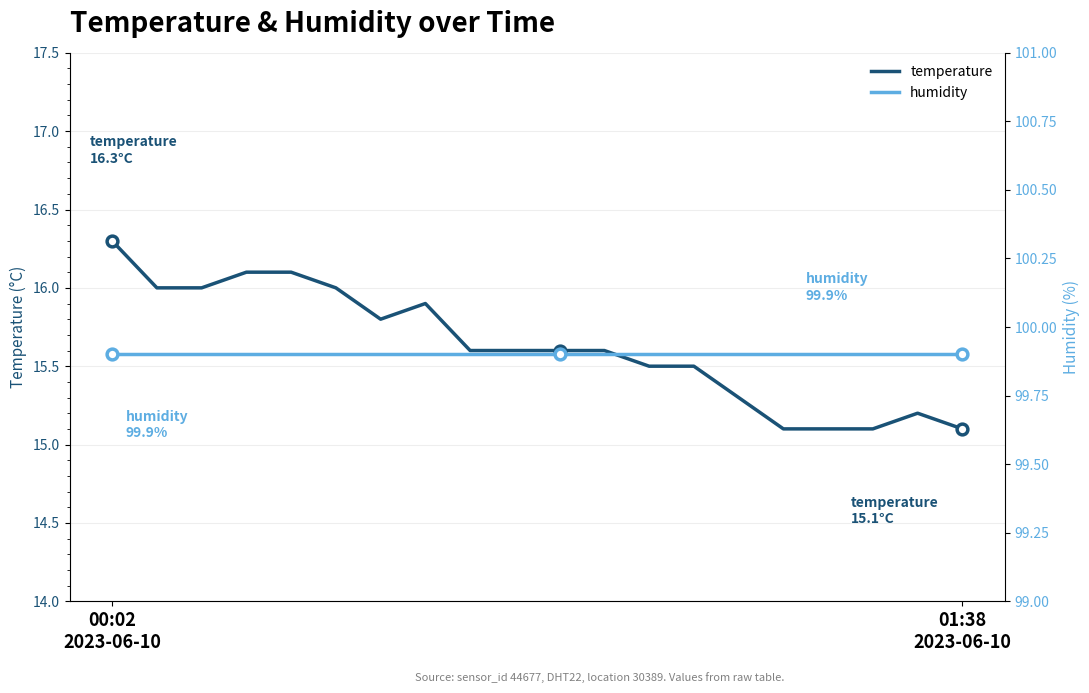

What are all the series names shown in the legend?

temperature, humidity